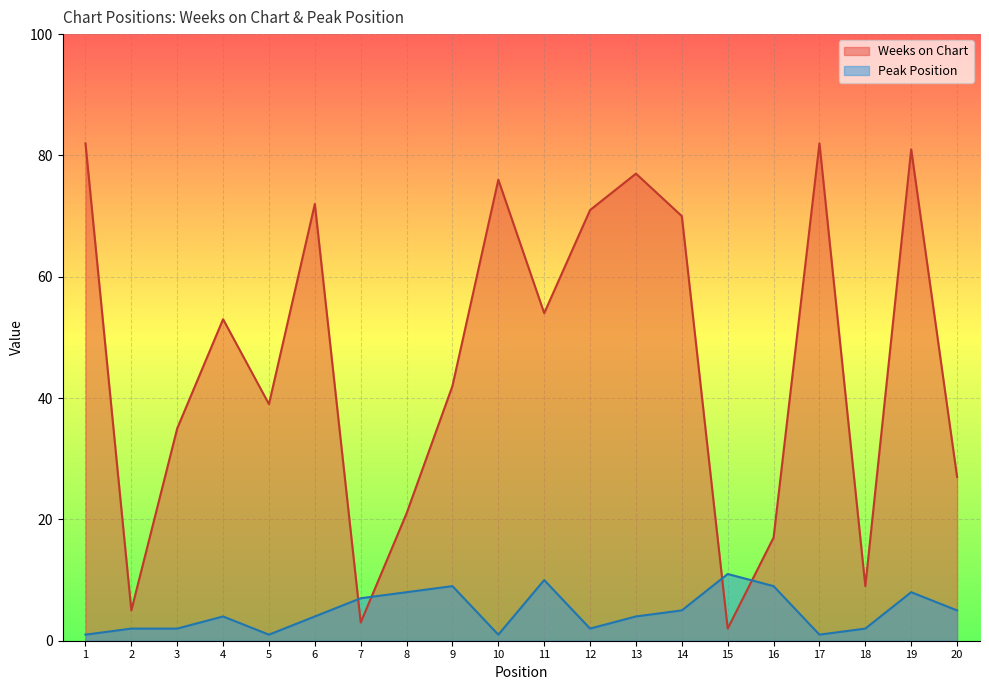

How many lines are shown in the chart?

2